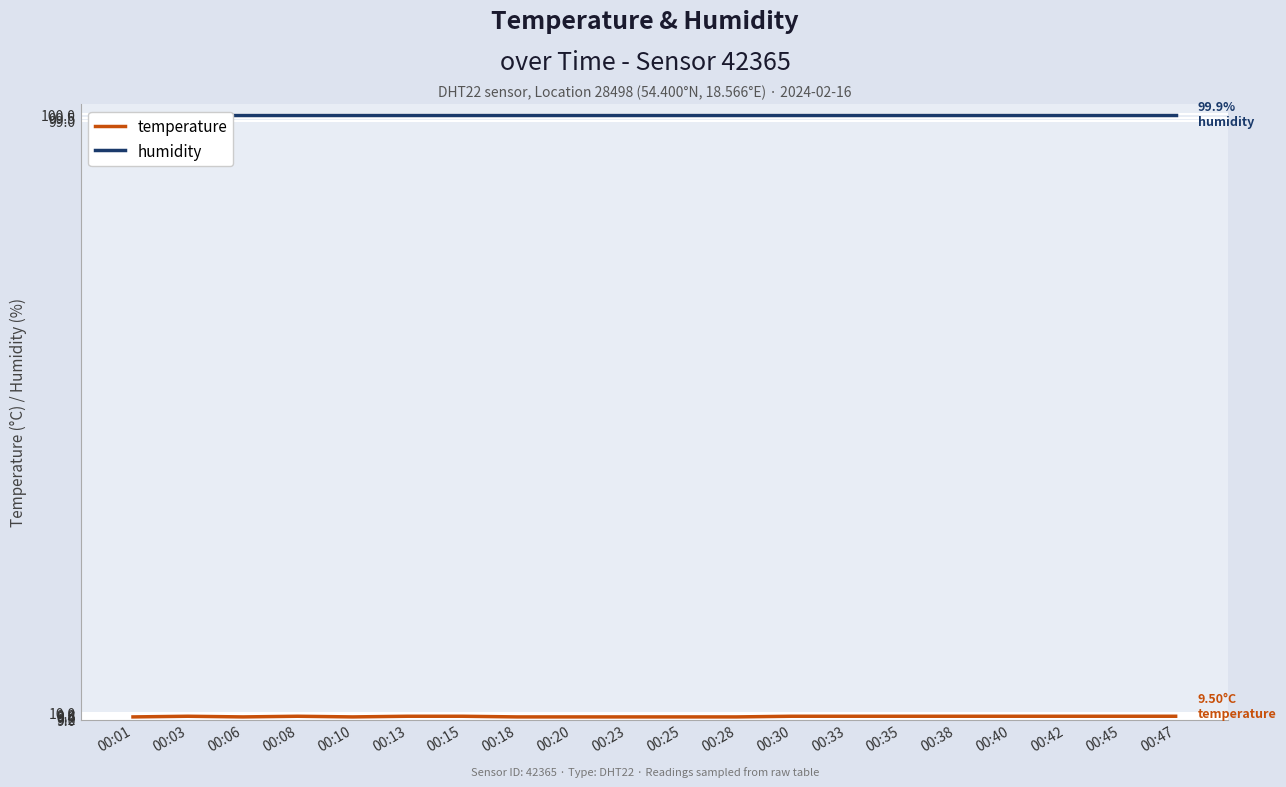

What is the sum of the temperature values at 00:35 and 00:23?

18.9